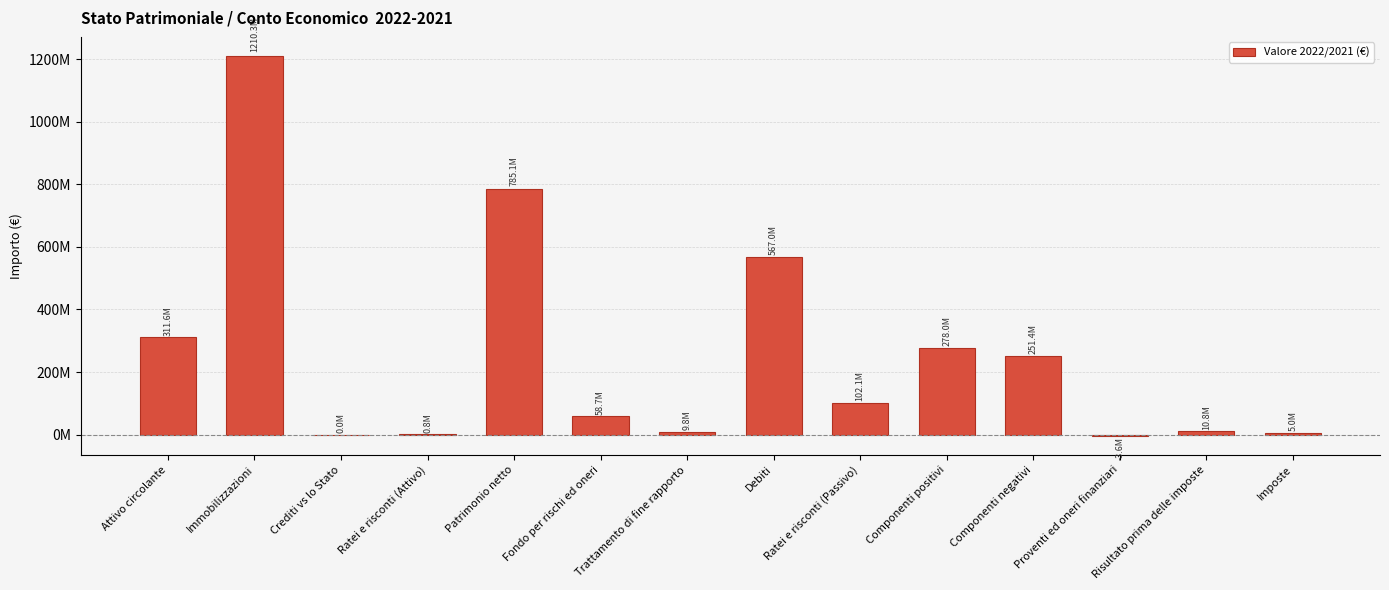

Are the bars horizontal?

No